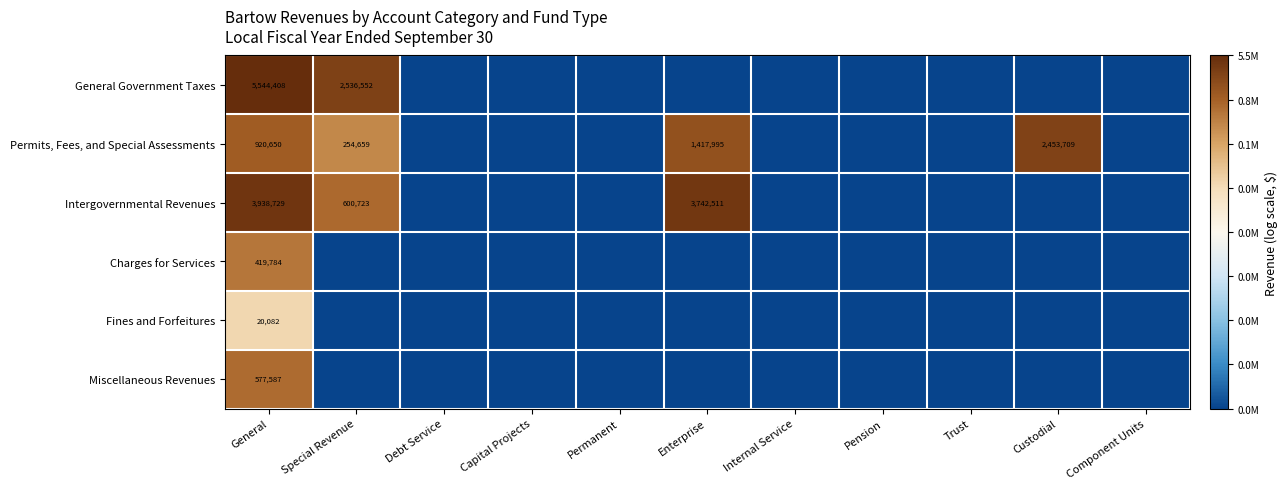

The Fines and Forfeitures series shows 12061 at General. True or false?

False